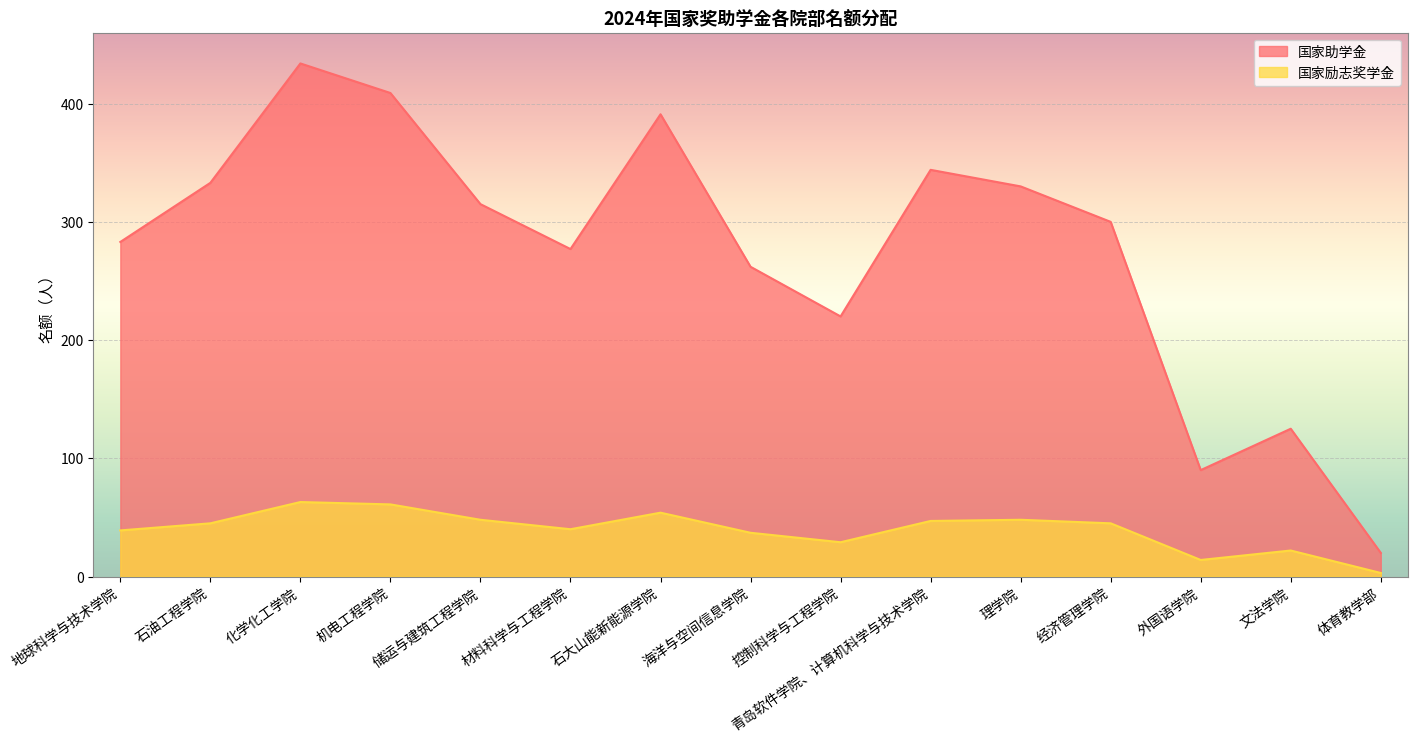

Count the number of categories in the chart.

15